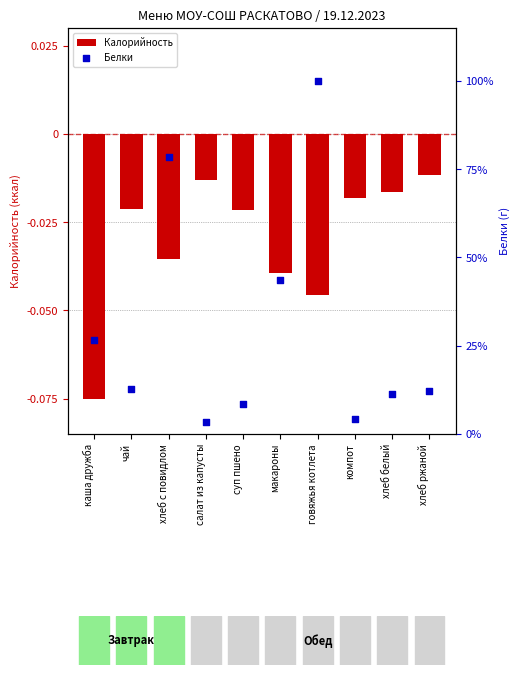

What is the total value across all series at говяжья котлета?

100.0